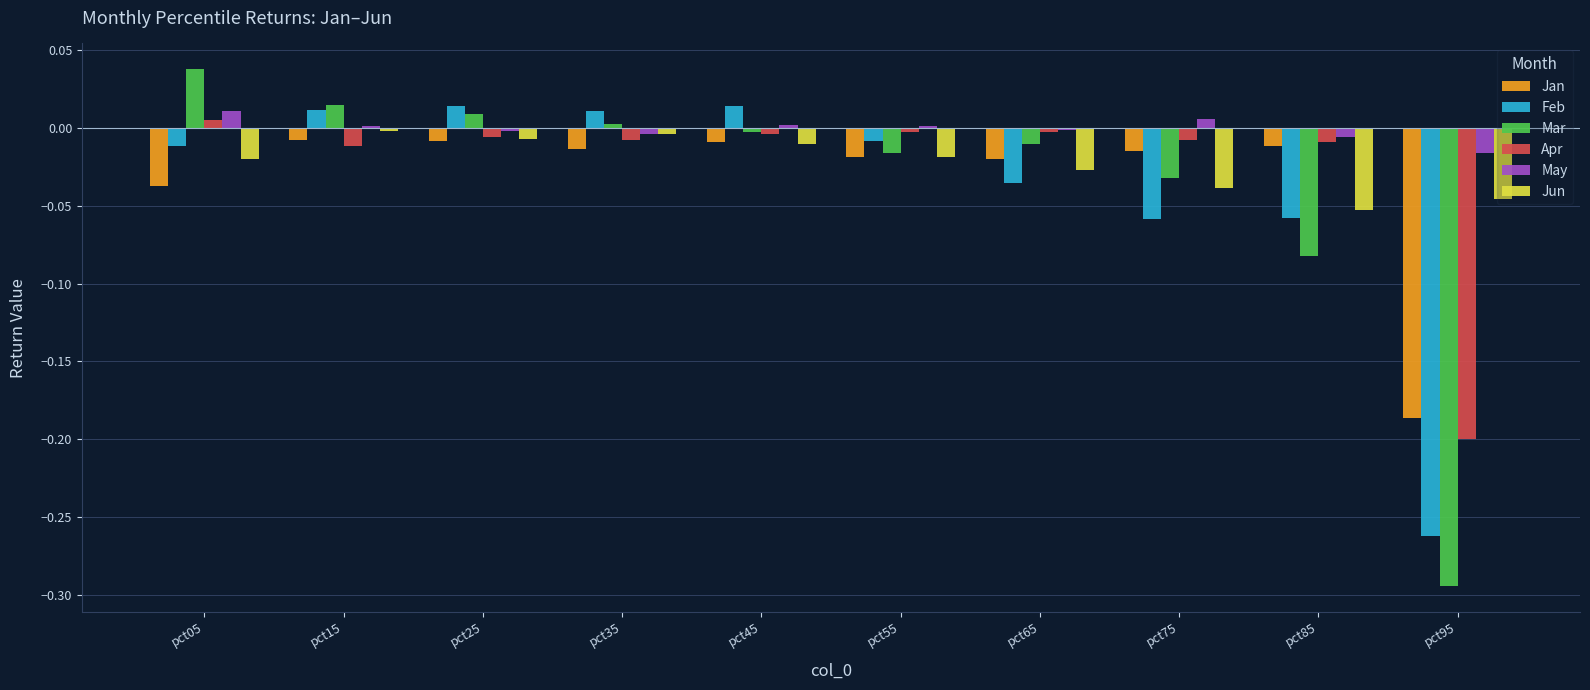

How many bars are there in each group?

6